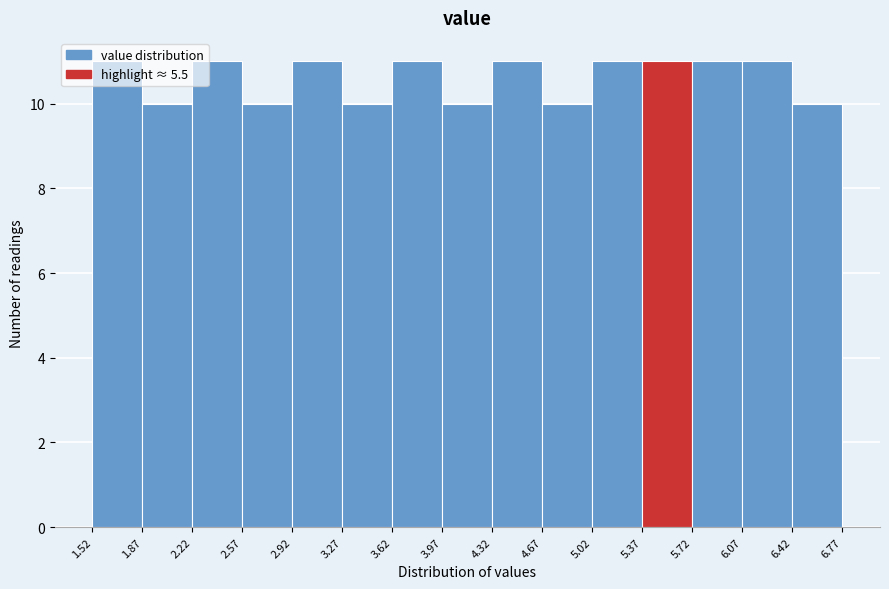

Reading left to right, list every bar in this chart as the range it spans on the x-axis followed by its height. The values are not printed on the chart, so give them approximately, as read against the axis.

1.52 to 1.87: 11
1.87 to 2.22: 10
2.22 to 2.57: 11
2.57 to 2.92: 10
2.92 to 3.27: 11
3.27 to 3.62: 10
3.62 to 3.97: 11
3.97 to 4.32: 10
4.32 to 4.67: 11
4.67 to 5.02: 10
5.02 to 5.37: 11
5.37 to 5.72: 11
5.72 to 6.07: 11
6.07 to 6.42: 11
6.42 to 6.77: 10